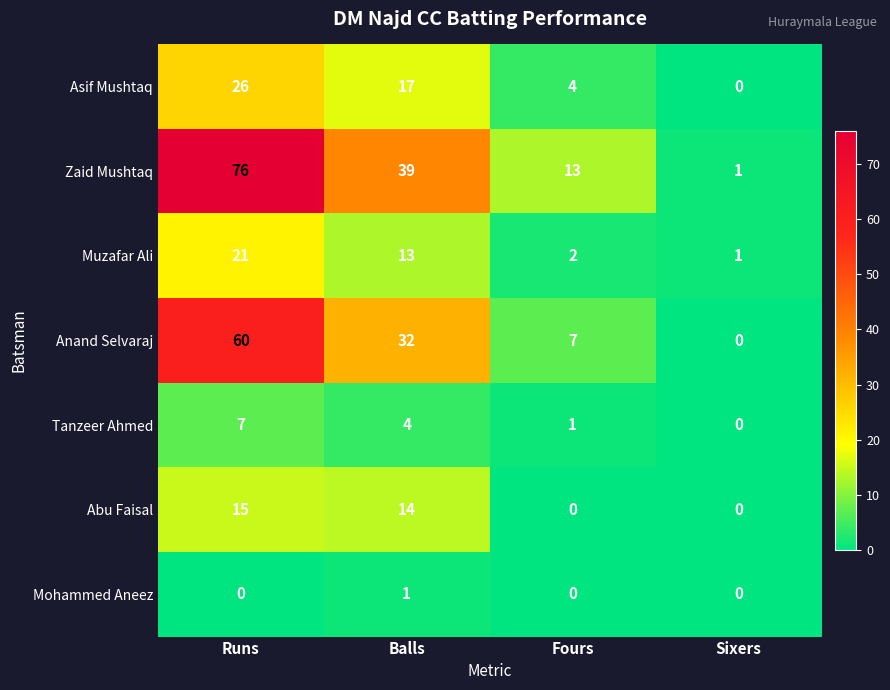

At which label does Abu Faisal first exceed 14?

Runs